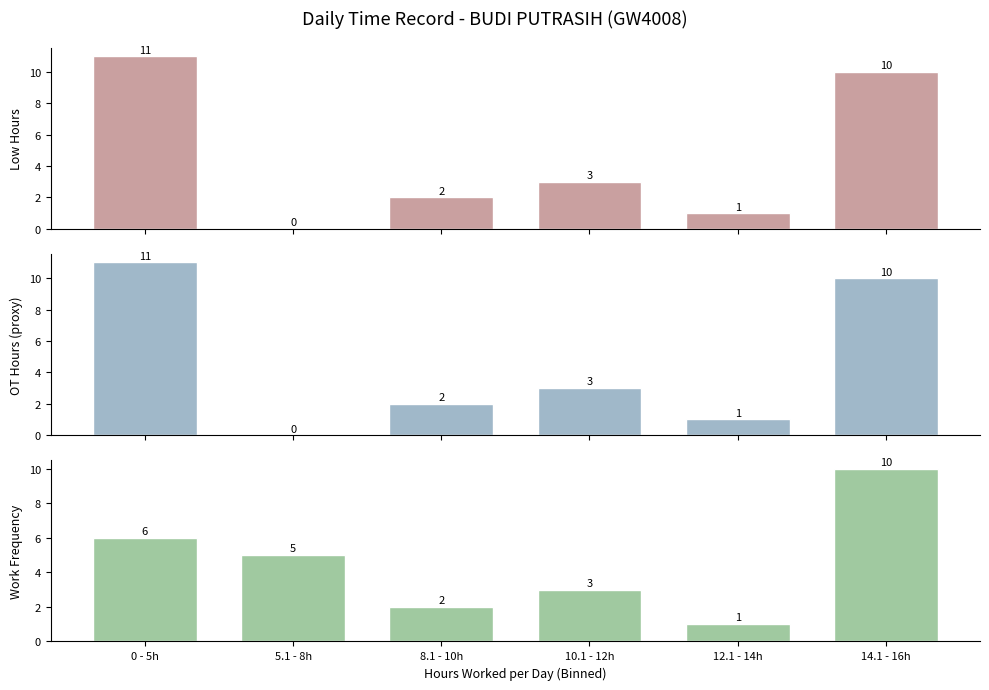

At which label does OT Hours (proxy) first exceed 3?

0 - 5h